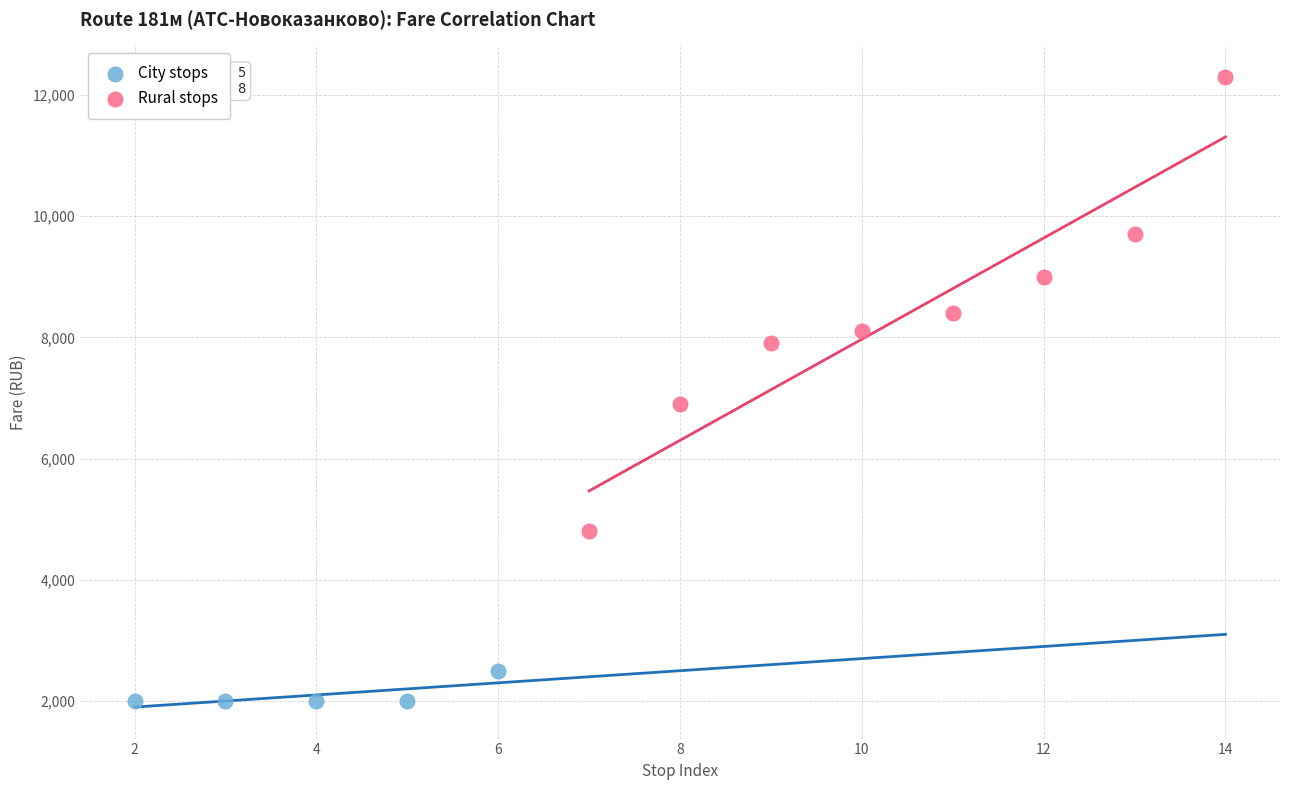

Which series reaches the maximum Y coordinate?

Rural stops